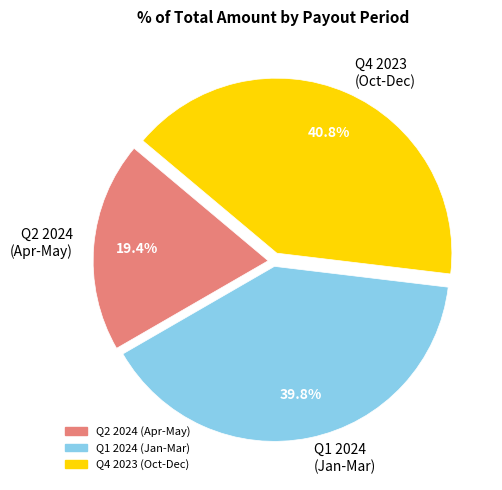

Which has a higher value, Q1 2024 (Jan-Mar) or Q4 2023 (Oct-Dec)?

Q4 2023 (Oct-Dec)